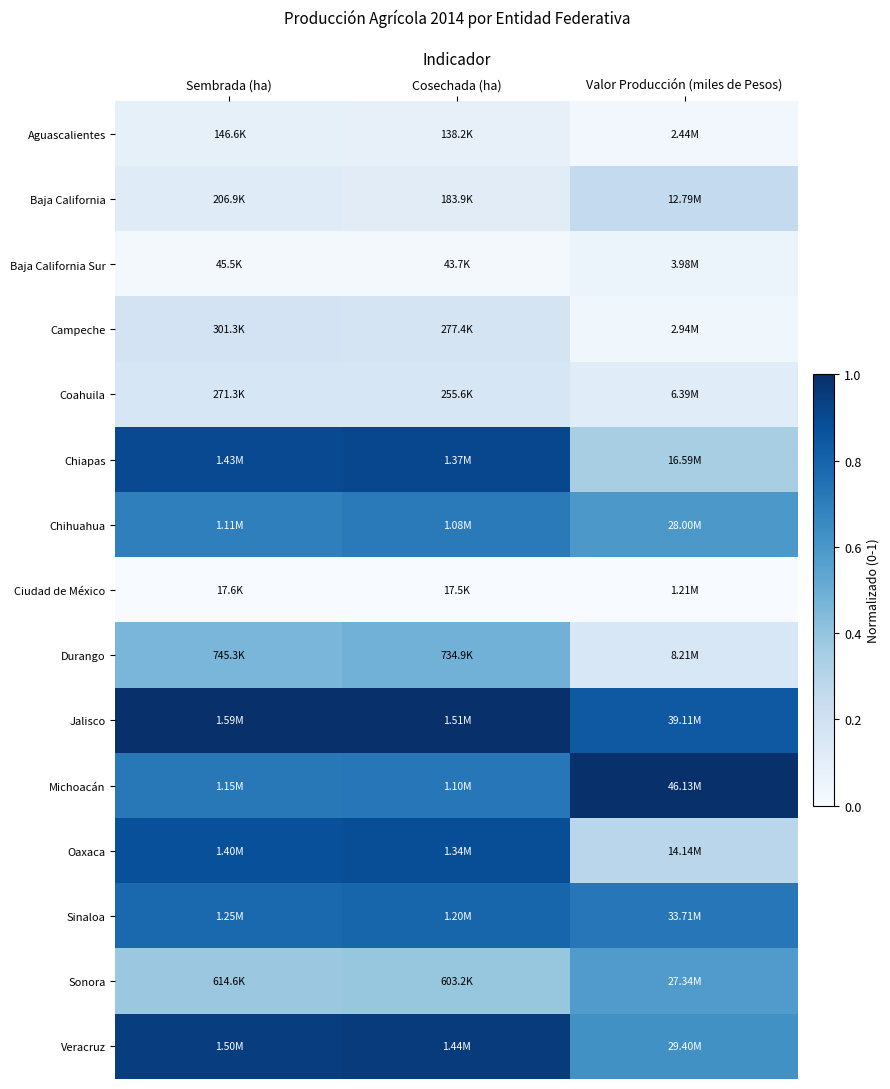

At how many categories does at least one series exceed 0?

3